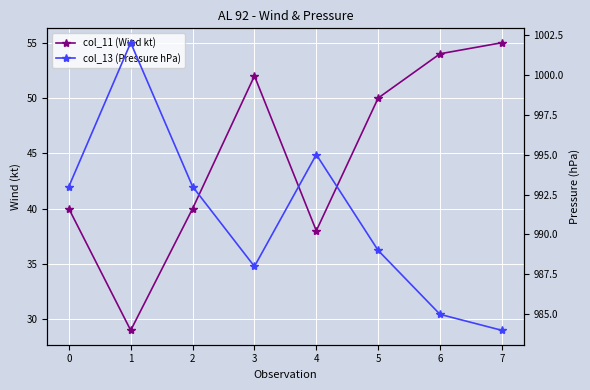

How many values in the col_11 (Wind kt) series are below 50?

4